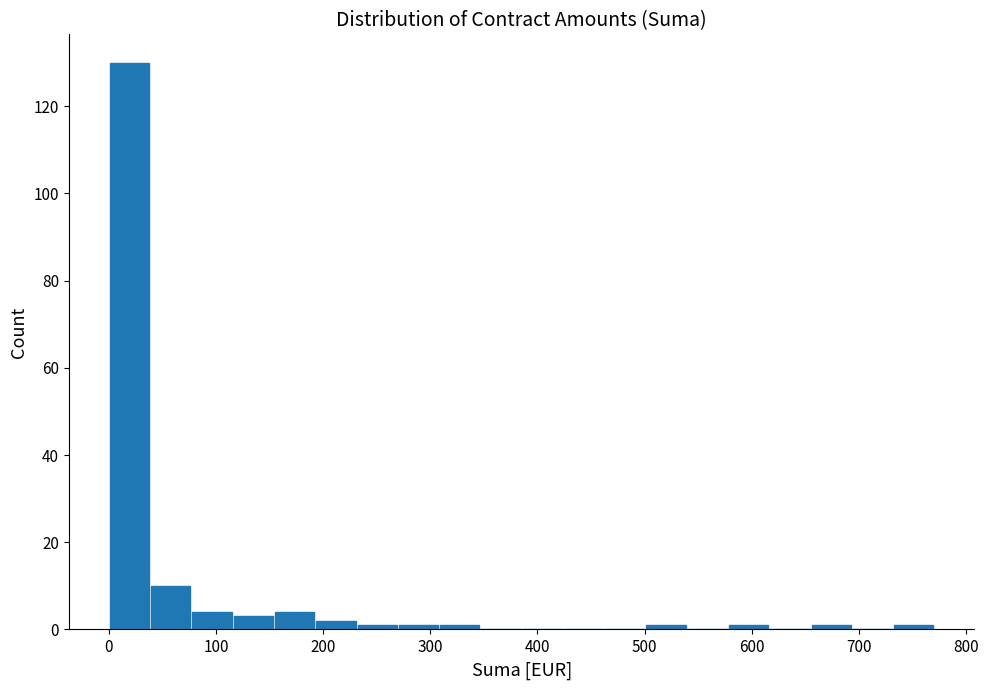

Read against the x-axis, roughly where is the centre of the tallest bar?

20